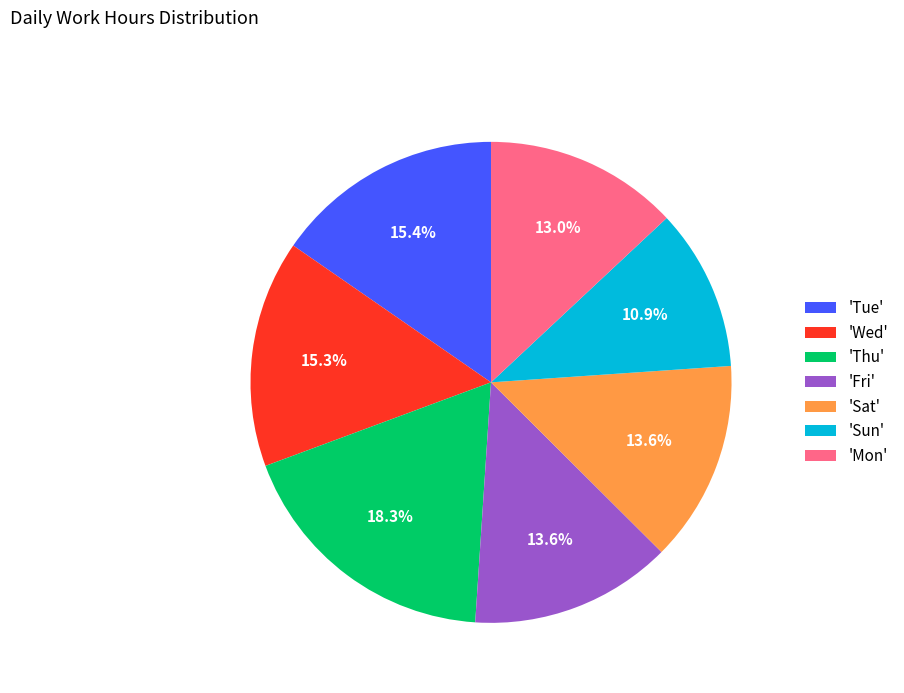

What percentage is NOT represented by 'Thu'?

81.7%